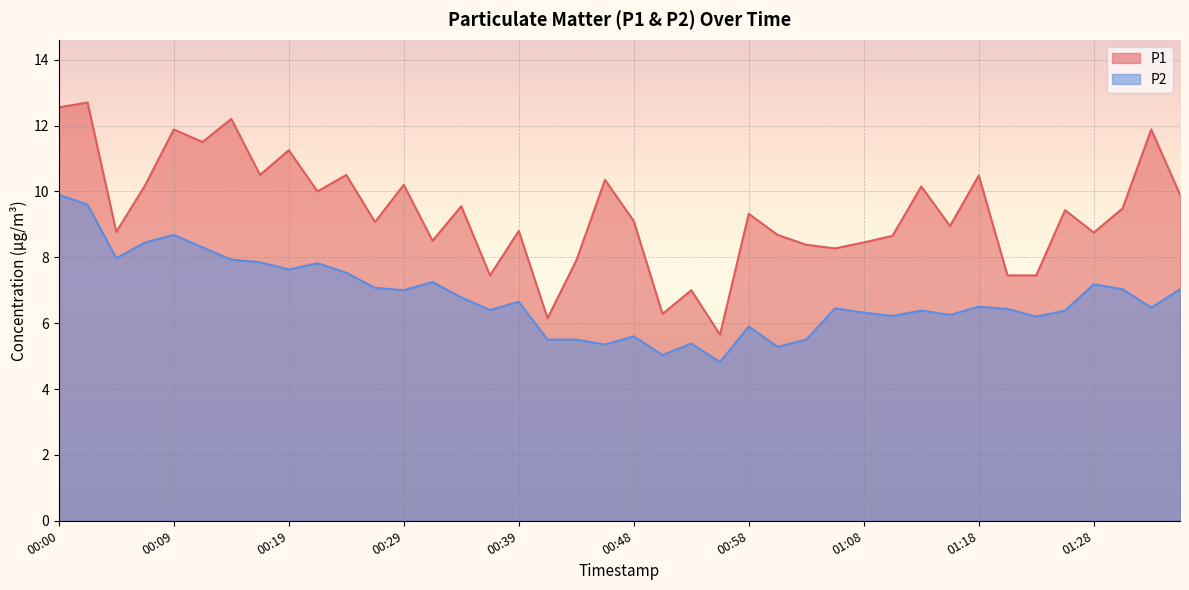

Which series has the largest total across all categories?

P1